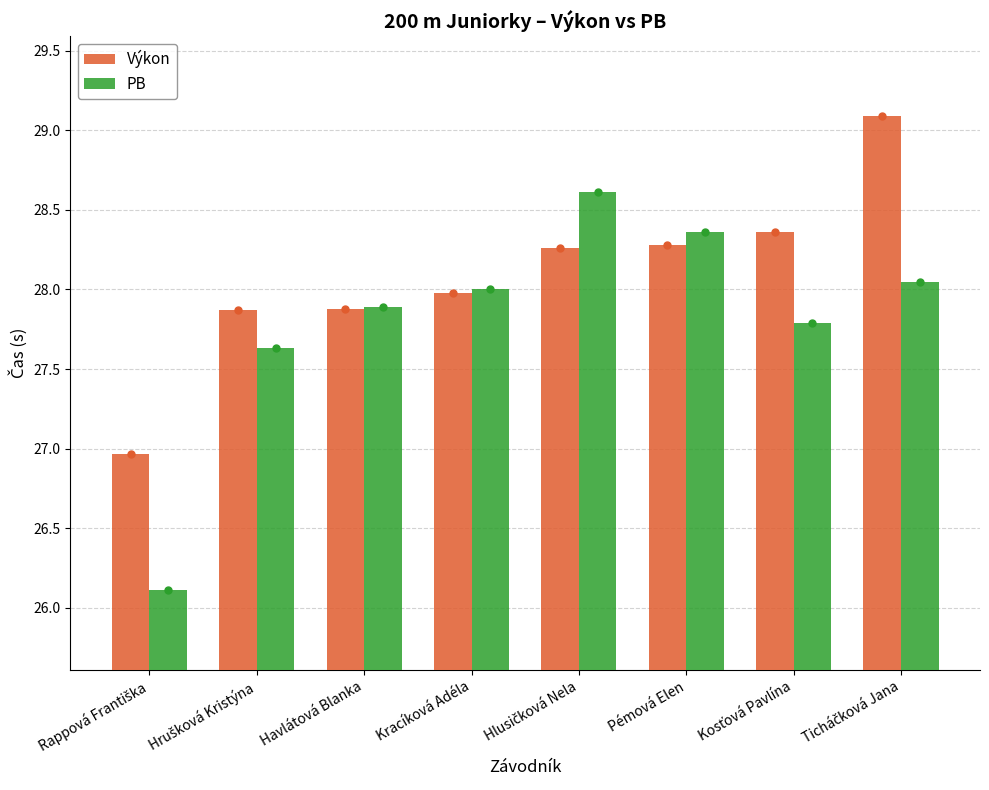

Between Kracíková Adéla and Pémová Elen, which series saw the biggest shift?

PB